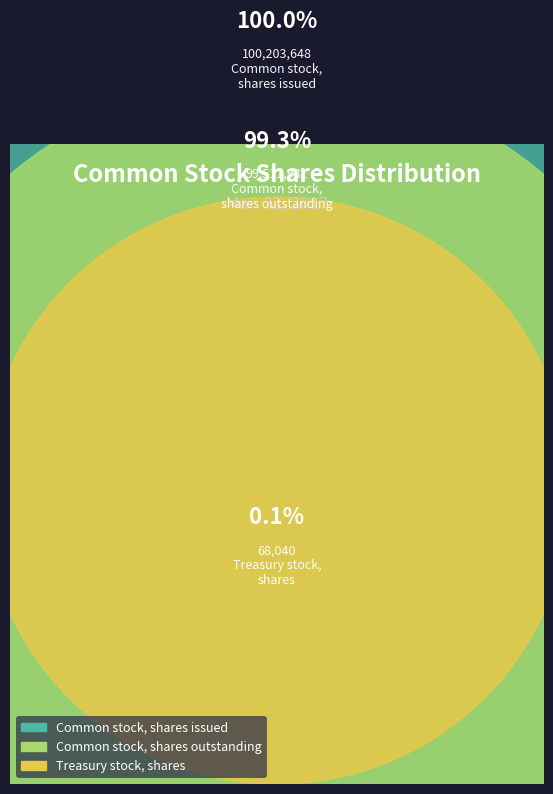

Count the number of slices in the pie.

3